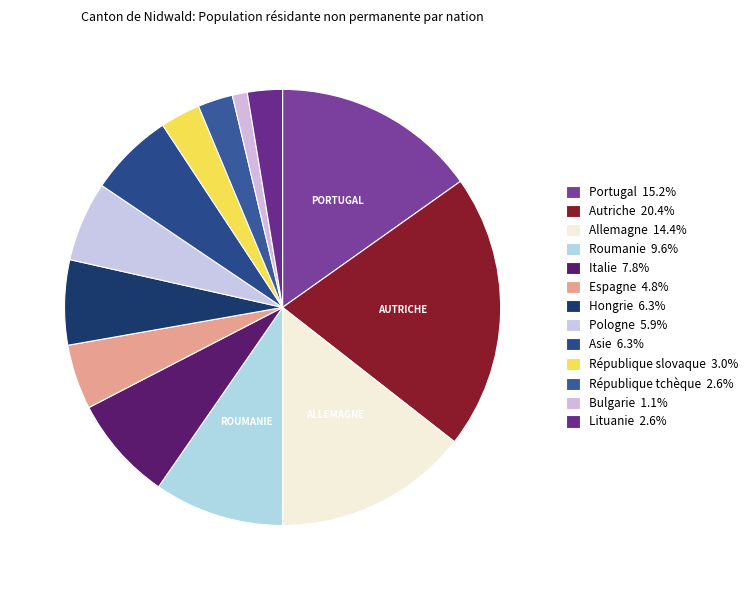

How many slices are in this pie chart?

13